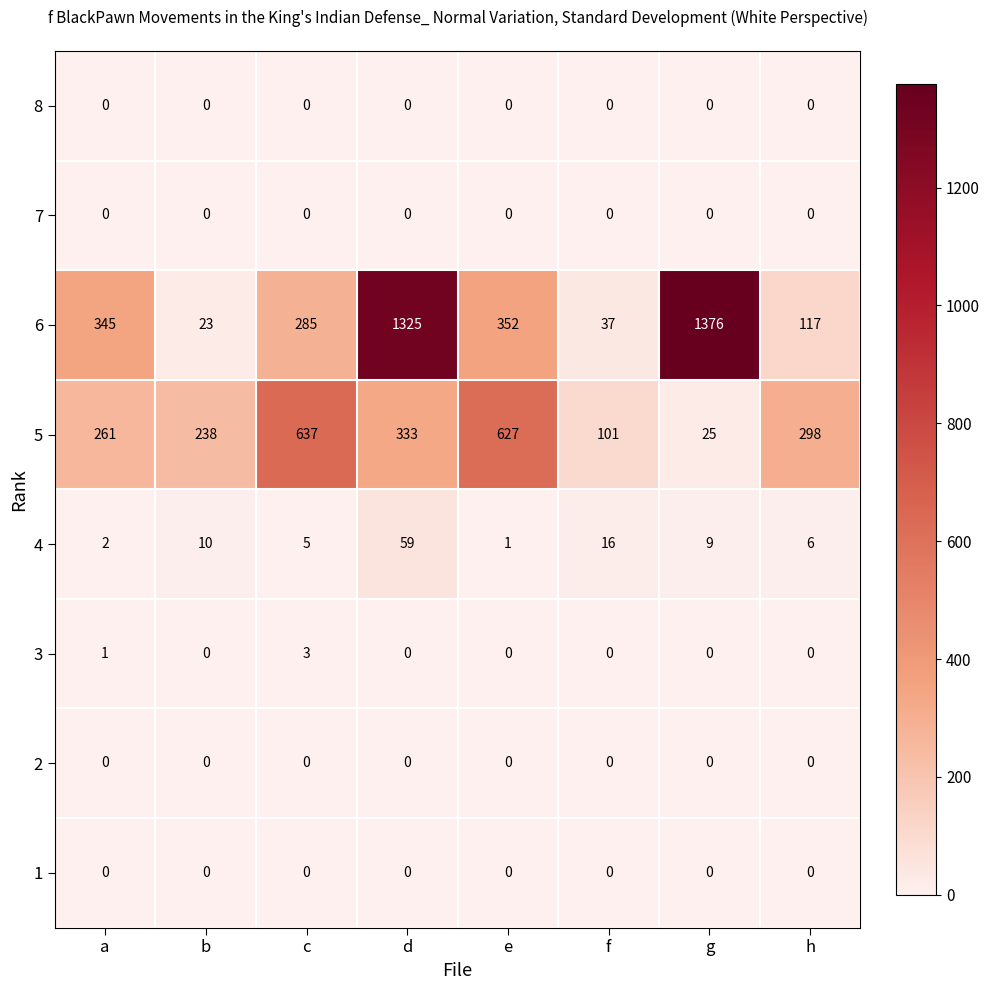

Is it true that 4 equals 1 at e?

True